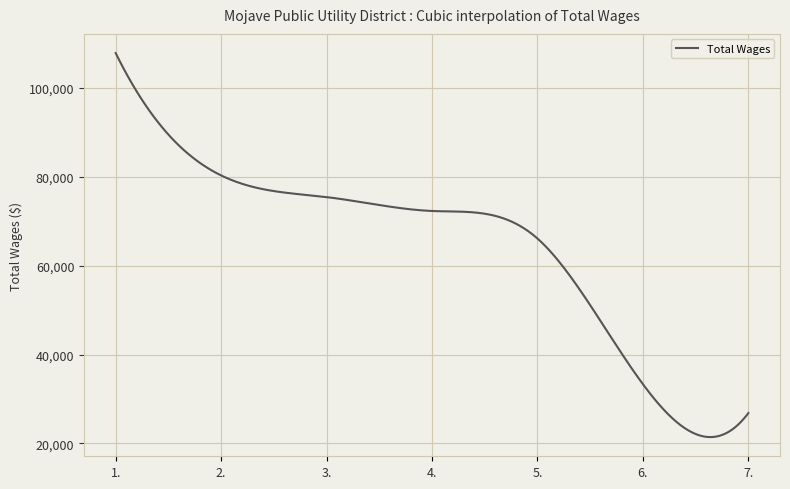

What is the minimum value shown in the chart?

21417.9